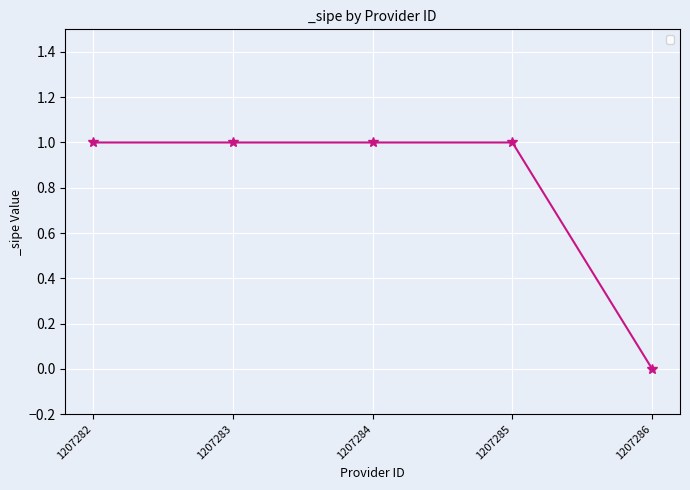

What is the ratio of the value at 1207285 to the value at 1207284?

1.0